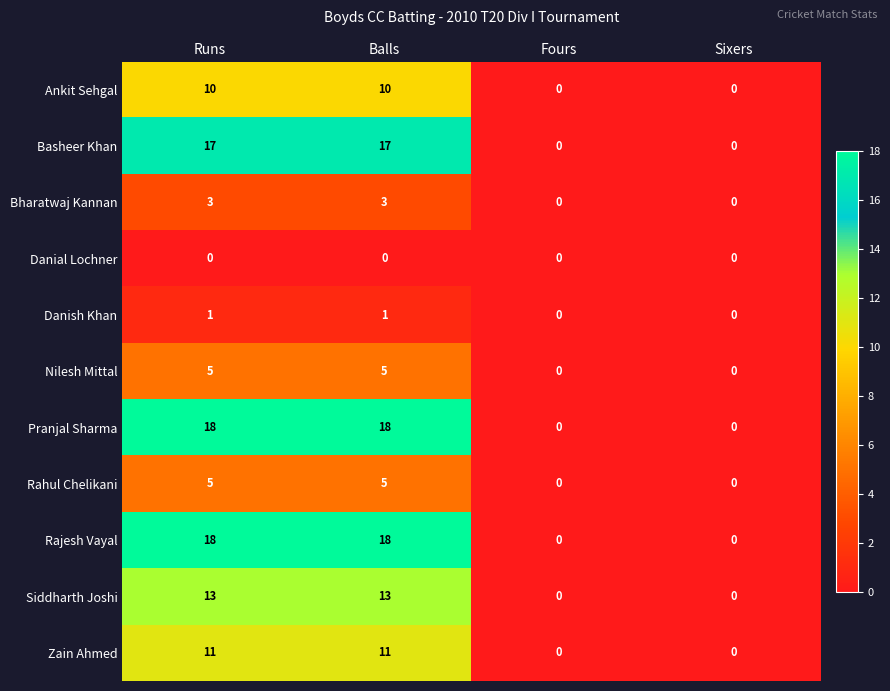

Count the Bharatwaj Kannan values in the range 0 to 3.

4